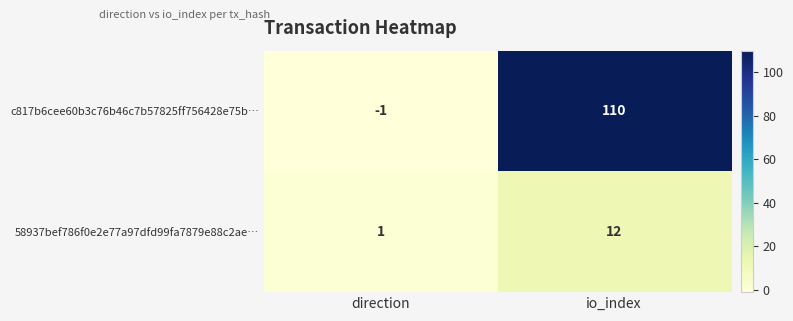

Rank the series by their average value, from highest to lowest.

c817b6cee60b3c76b46c7b57825ff756428e75b…, 58937bef786f0e2e77a97dfd99fa7879e88c2ae…